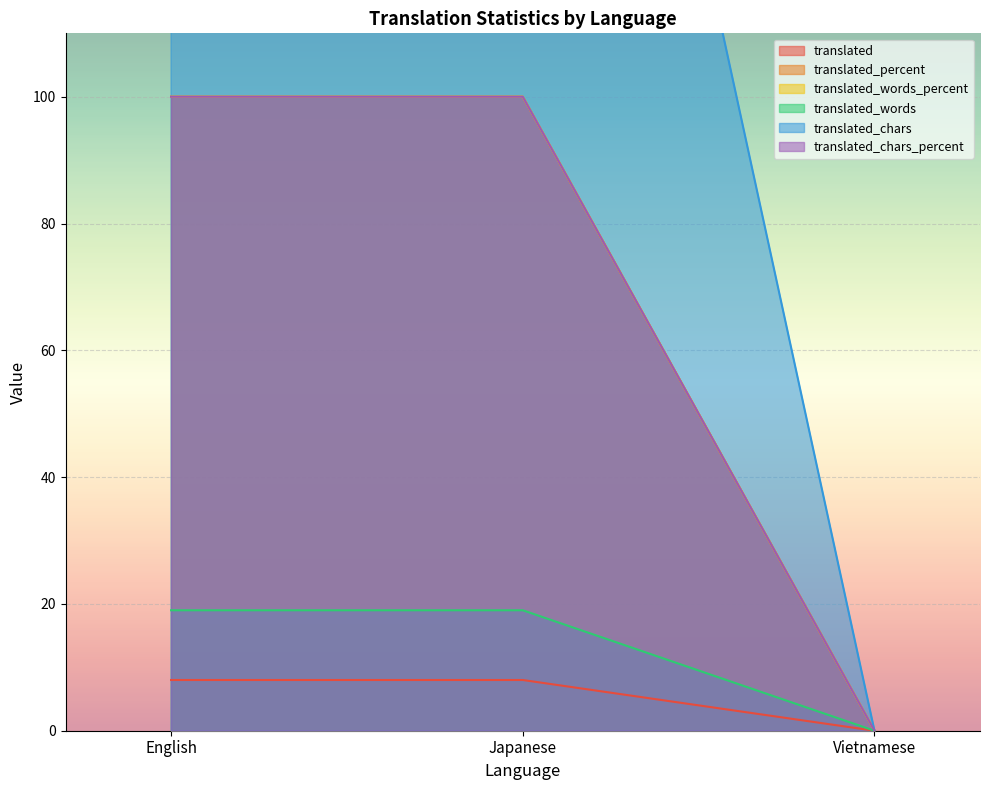

How many data points does each series have?

3